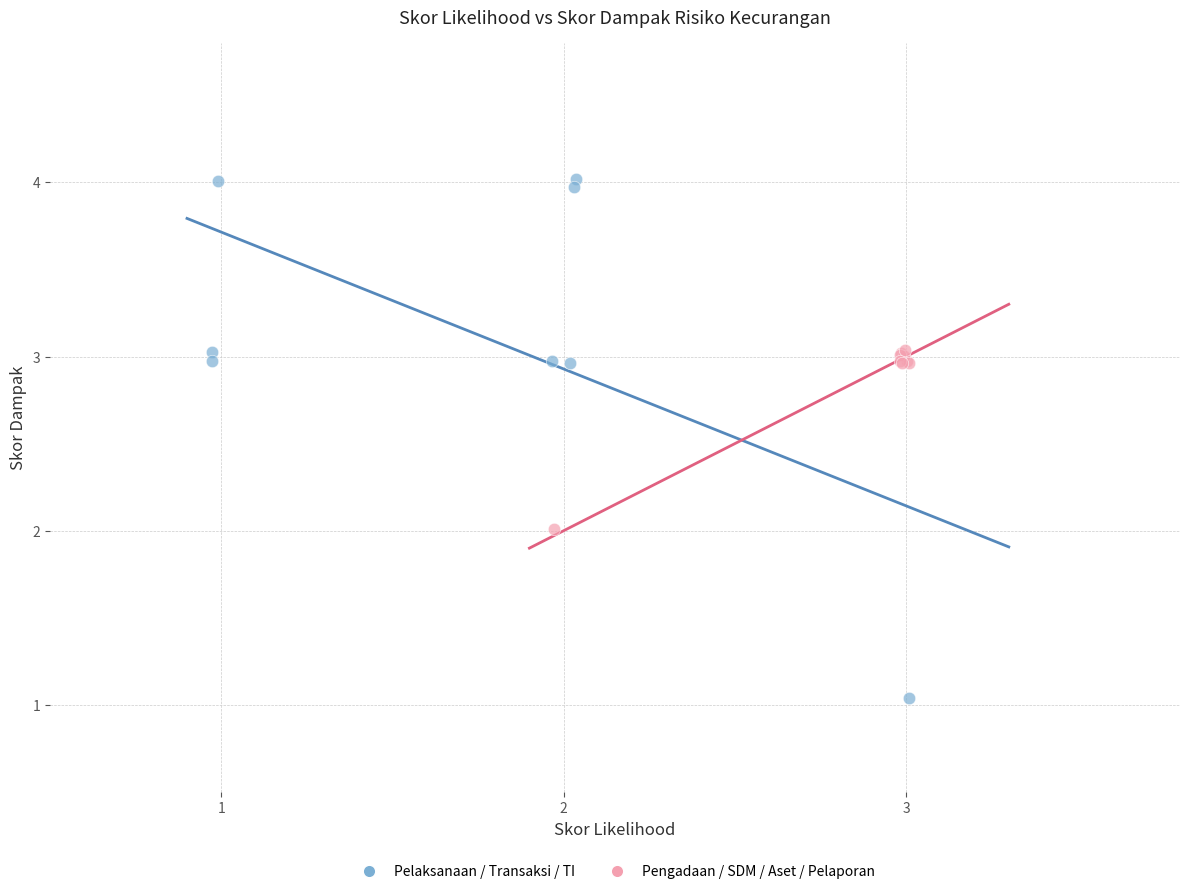

Which series contains the lowest Y value?

Pelaksanaan / Transaksi / TI